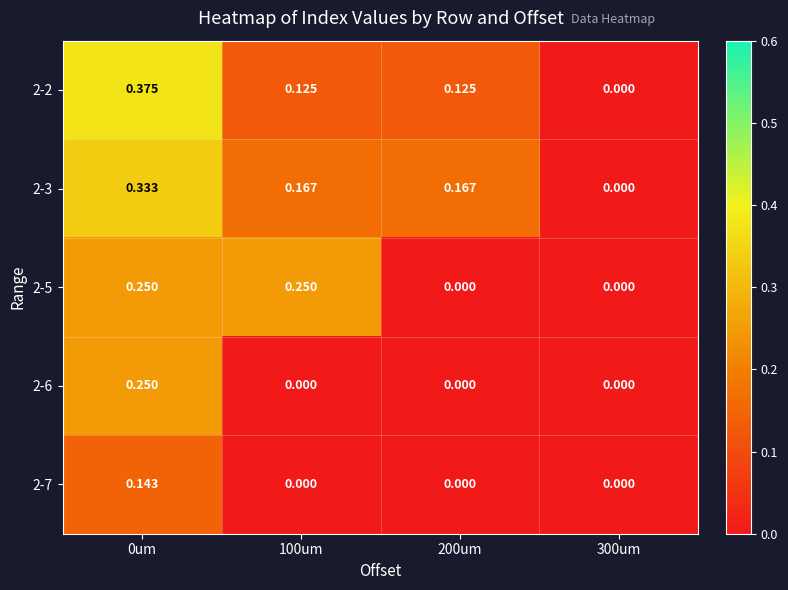

Is the value of 2-2 at 300um greater than the value of 2-3 at 200um?

No